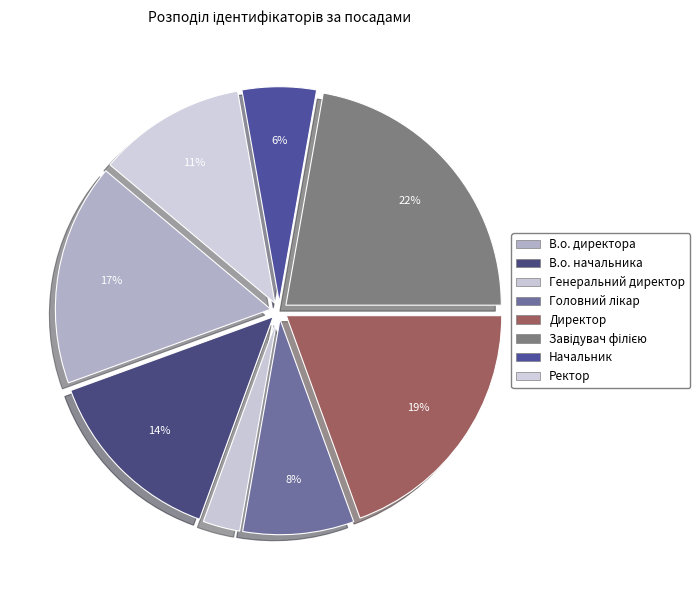

To the nearest percent, what is the combined percentage of В.о. начальника and Директор?

33%